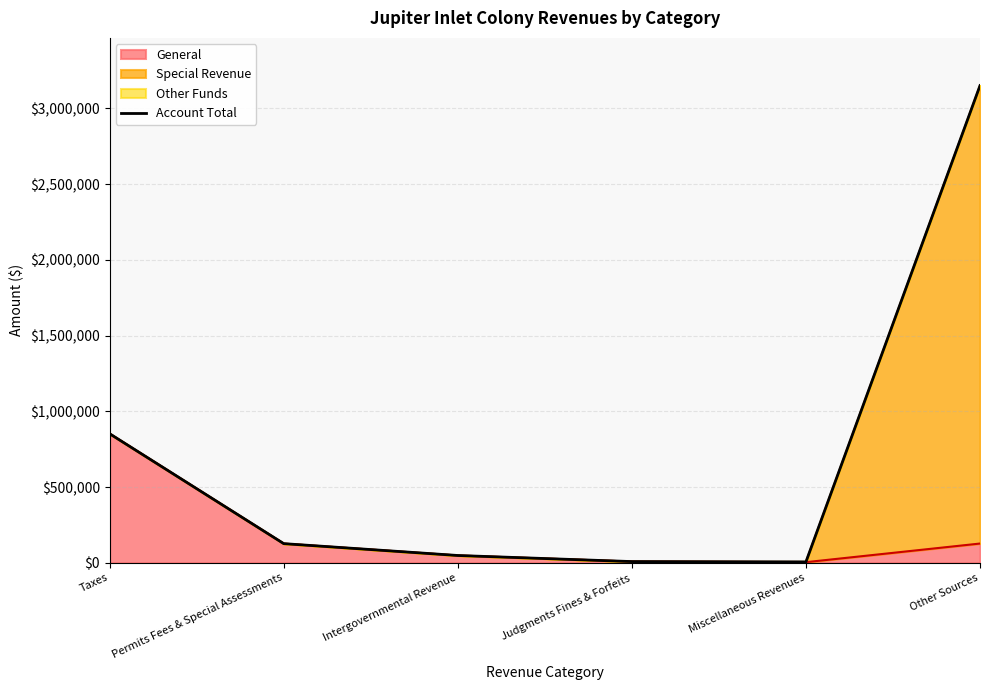

Between Intergovernmental Revenue and Judgments Fines & Forfeits, which is larger?

Intergovernmental Revenue